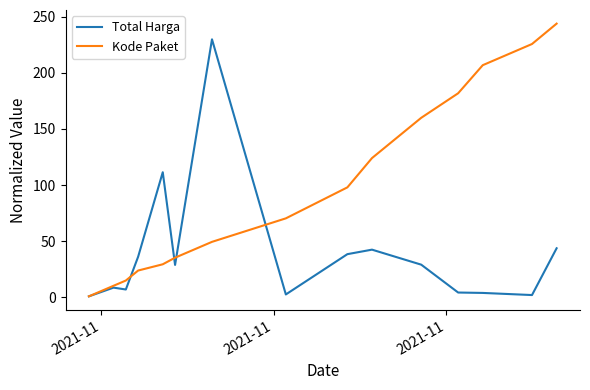

Which series ends up on top after the final intersection of Total Harga and Kode Paket?

Kode Paket